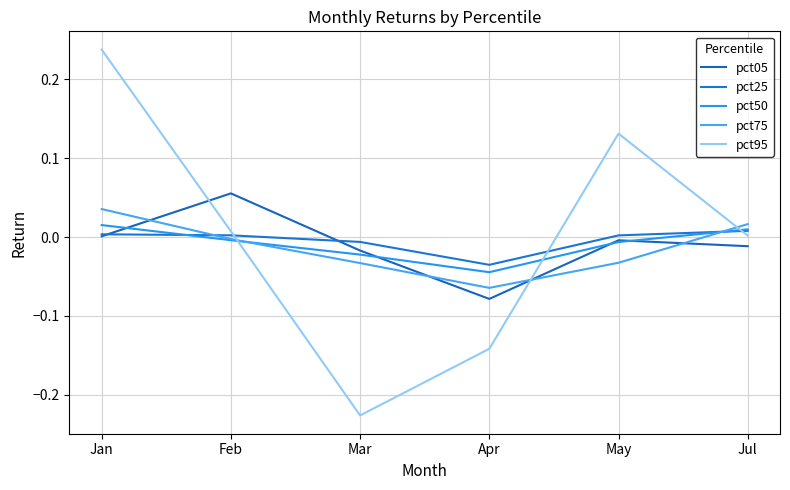

Which label corresponds to the smallest value in the chart?

Mar